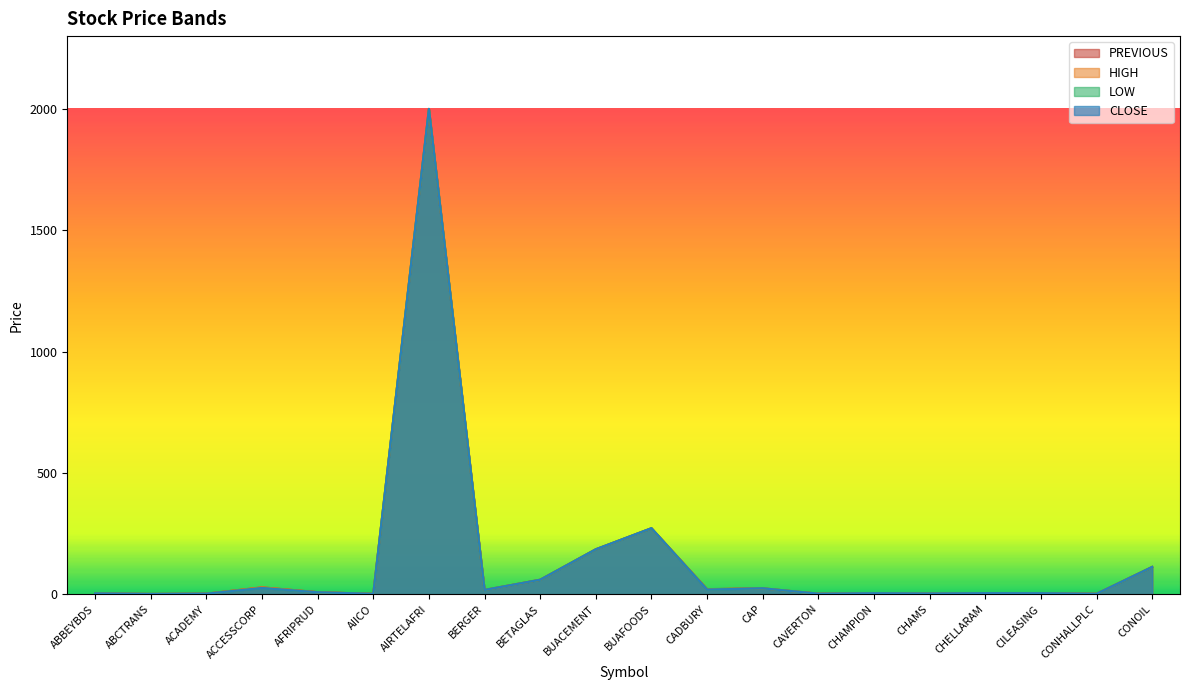

Is the value of PREVIOUS at CILEASING greater than the value of LOW at BERGER?

No